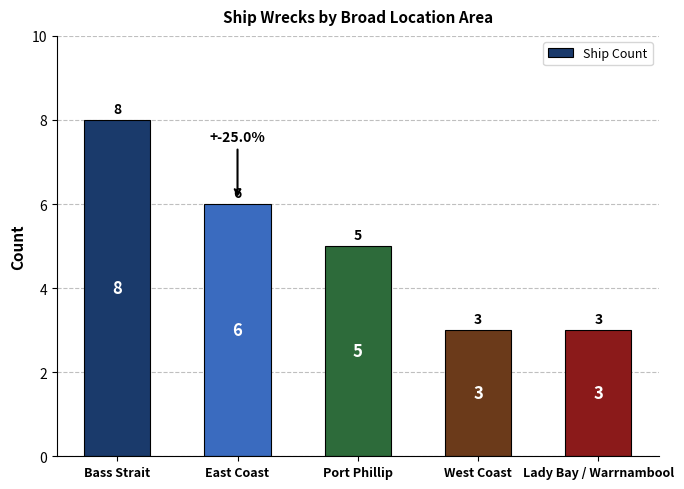

Reading left to right, list all the values displayed in this chart.

Bass Strait=8	East Coast=6	Port Phillip=5	West Coast=3	Lady Bay / Warrnambool=3